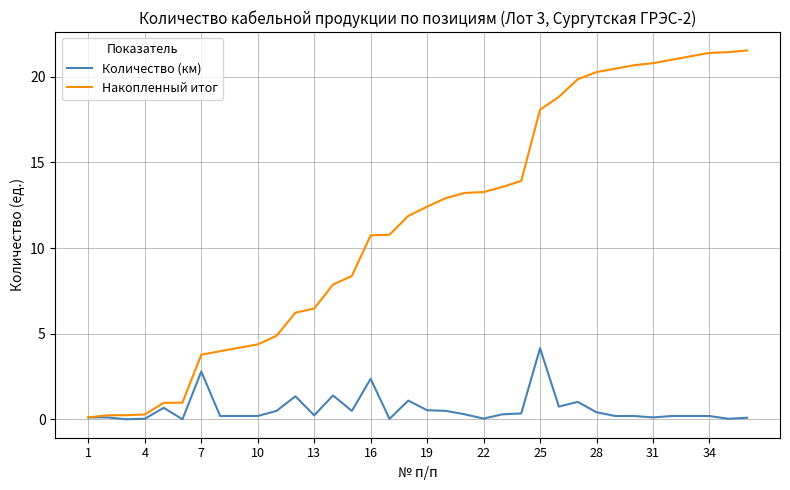

What is the difference between the second highest and second lowest values in the Накопленный итог series?

21.2